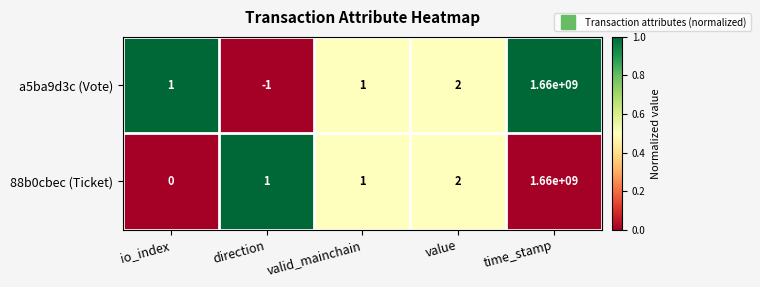

Reading left to right, what are all the values shown in this chart?

a5ba9d3c (Vote): io_index=1	direction=-1	valid_mainchain=1	value=2	time_stamp=1660000000
88b0cbec (Ticket): io_index=0	direction=1	valid_mainchain=1	value=2	time_stamp=1660000000